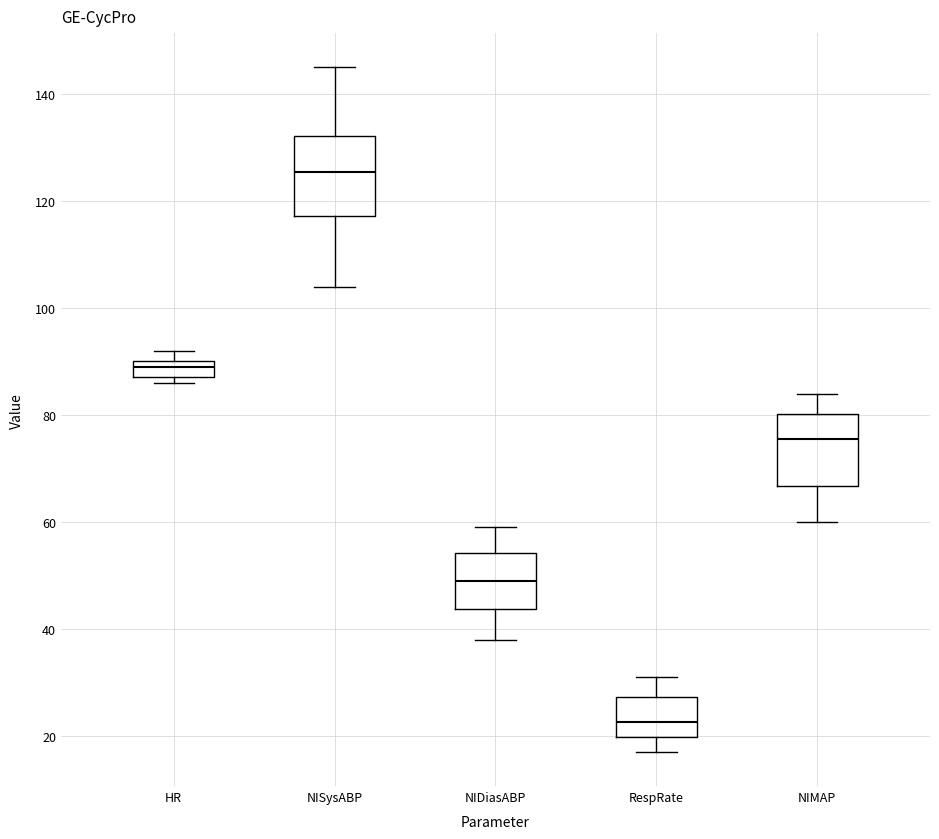

Which box's median line is the highest?

NISysABP